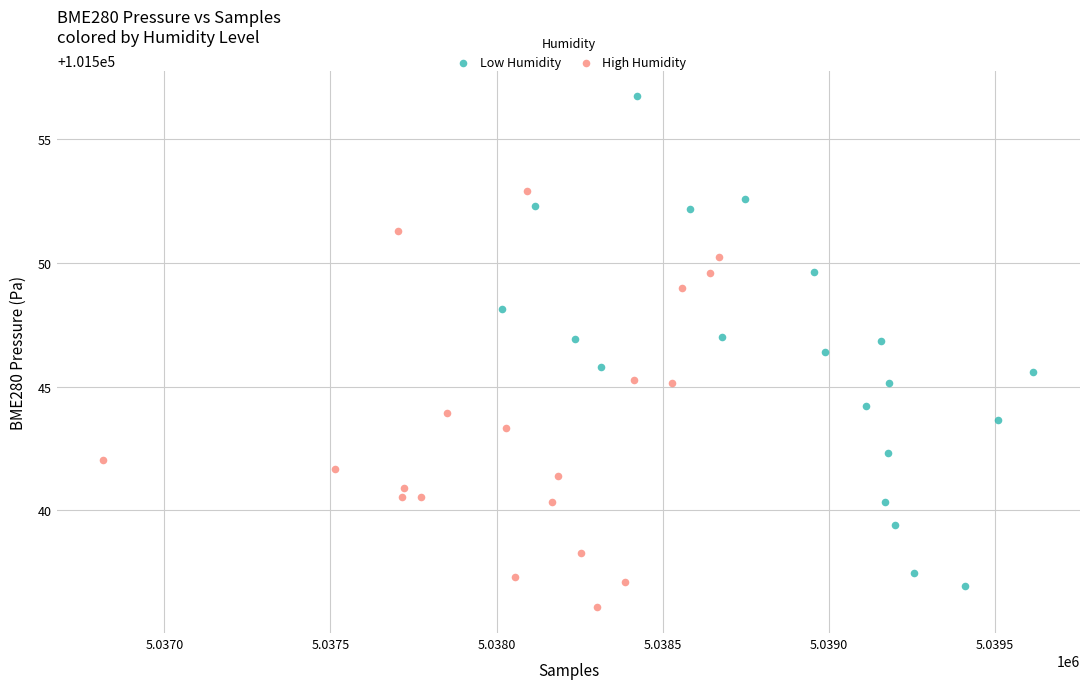

Which series reaches the maximum Y coordinate?

Low Humidity